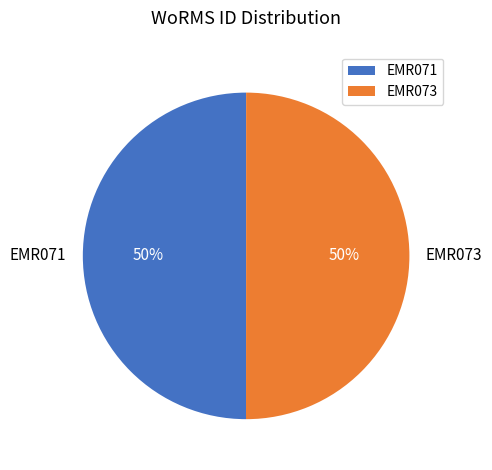

What percentage is the EMR073 slice, to the nearest percent?

50%